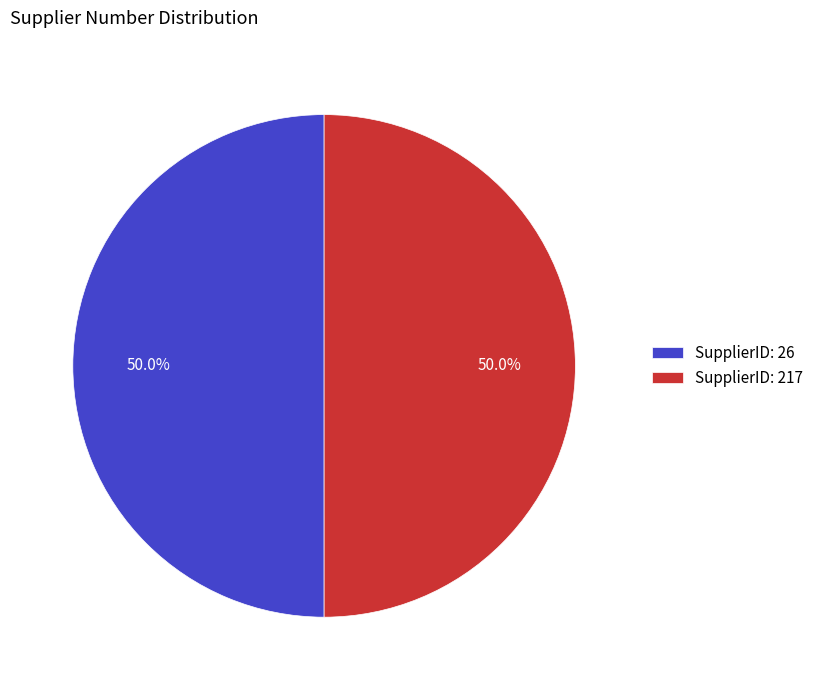

What percentage is NOT represented by SupplierID: 26?

50.0%